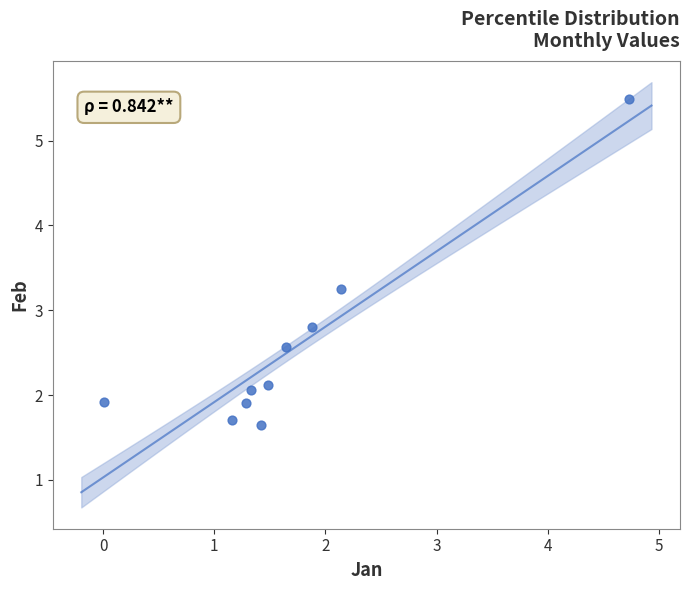

What Y value in the scatter plot is closest to 3?

2.8